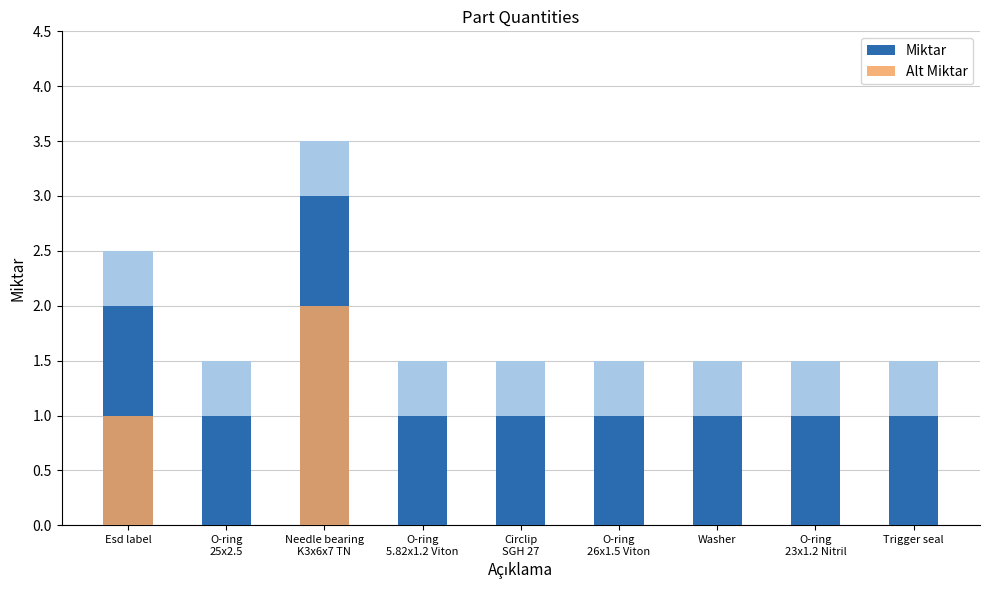

What is the label of the 4th bar from the right?

O-ring
26x1.5 Viton